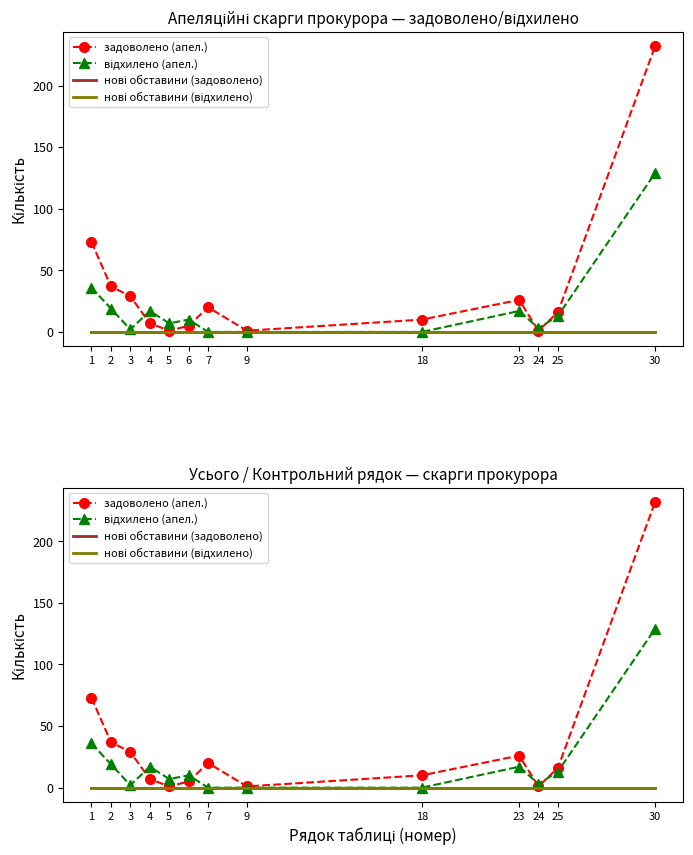

What is the difference between the відхилено (апел.) values at 5 and 7?

7